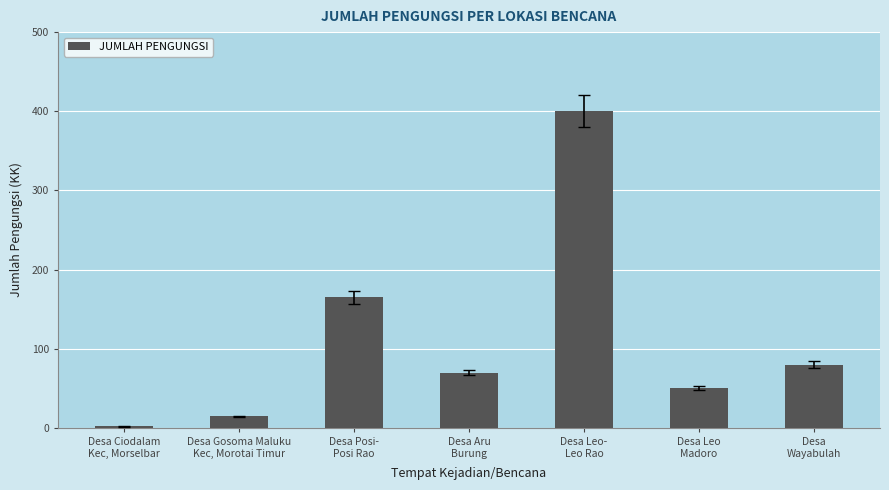

Reading right to left, list all the values displayed in this chart.

Desa
Wayabulah=80	Desa Leo
Madoro=50	Desa Leo-
Leo Rao=400	Desa Aru
Burung=70	Desa Posi-
Posi Rao=165	Desa Gosoma Maluku
Kec, Morotai Timur=15	Desa Ciodalam
Kec, Morselbar=2